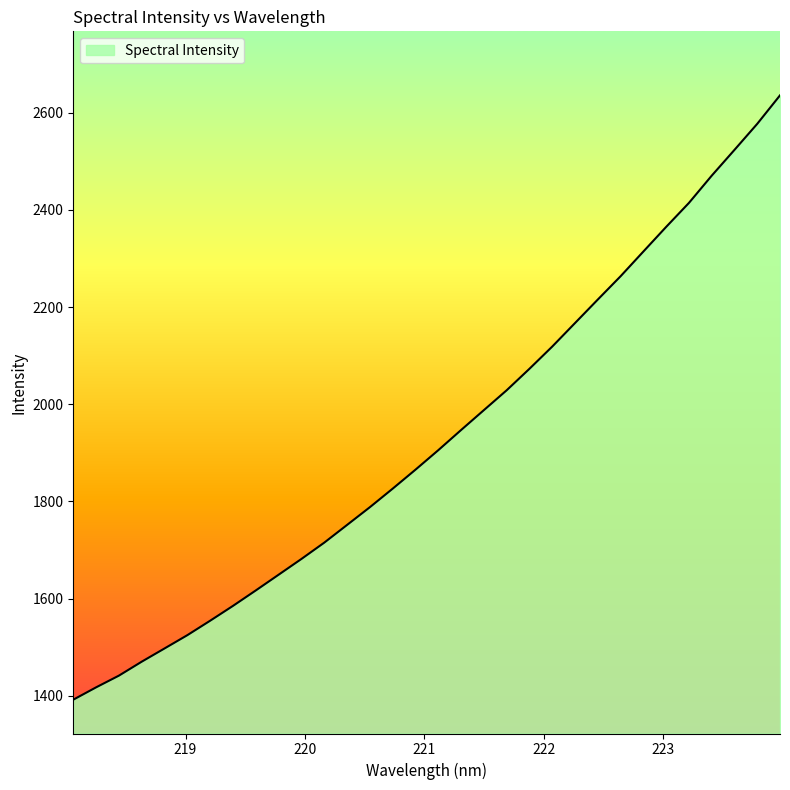

What is the difference between the maximum and minimum values?

1243.9